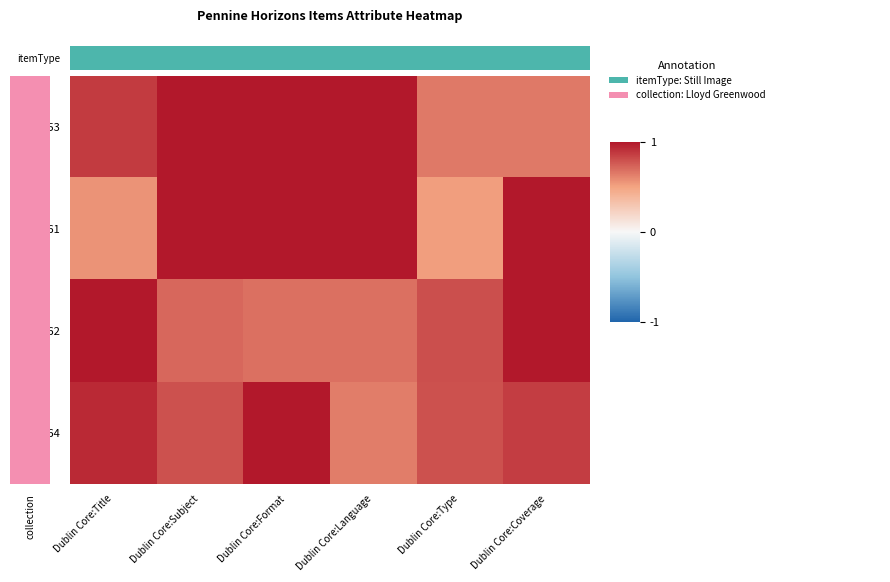

List the series in order of their peak value, lowest first.

9564, 9562, 9561, itemType